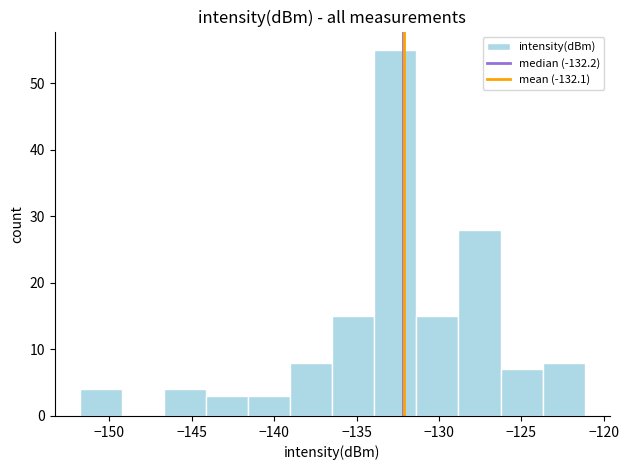

Reading left to right, list every bar in this chart as the range it spans on the x-axis followed by its height. Neither the bar edges nor the heights are printed on the chart, so give them approximately, as read against the axes.

-152.0 to -149.0: 4
-149.0 to -146.5: 0
-146.5 to -144.0: 4
-144.0 to -141.5: 3
-141.5 to -139.0: 3
-139.0 to -136.5: 8
-136.5 to -134.0: 15
-134.0 to -131.5: 55
-131.5 to -129.0: 15
-129.0 to -126.5: 28
-126.5 to -123.5: 7
-123.5 to -121.0: 8